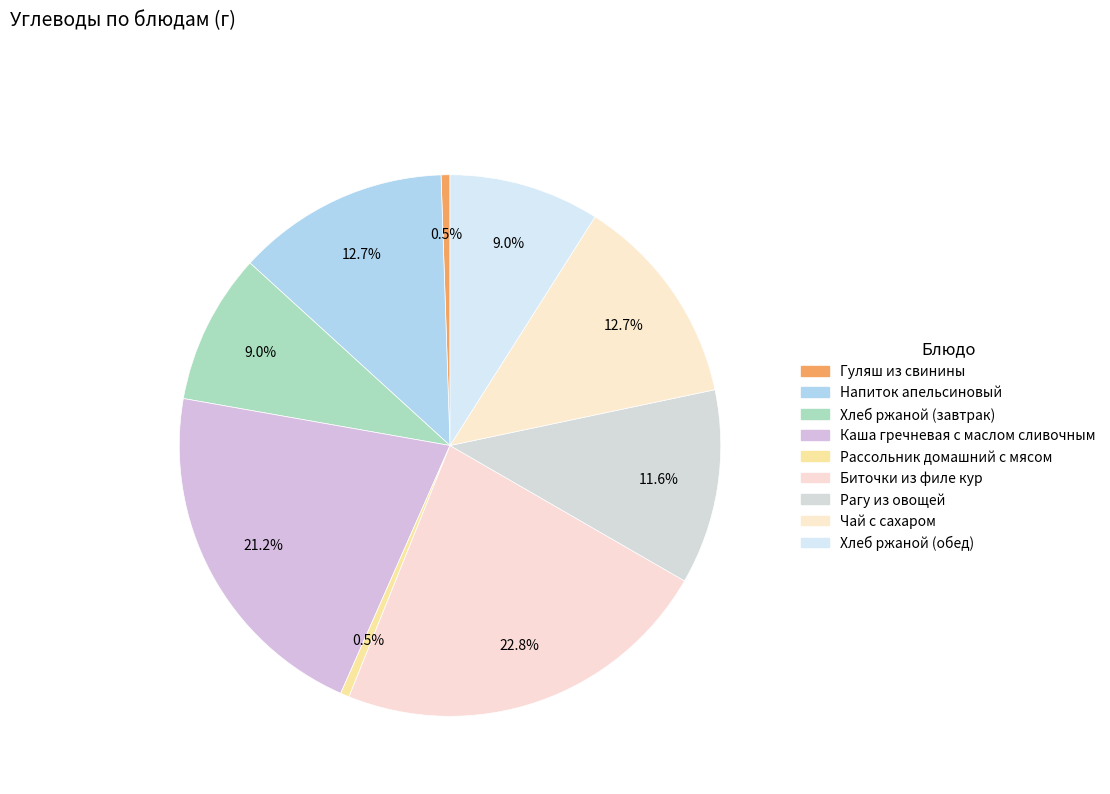

The Хлеб ржаной (обед) slice represents 17% of the pie. True or false?

False